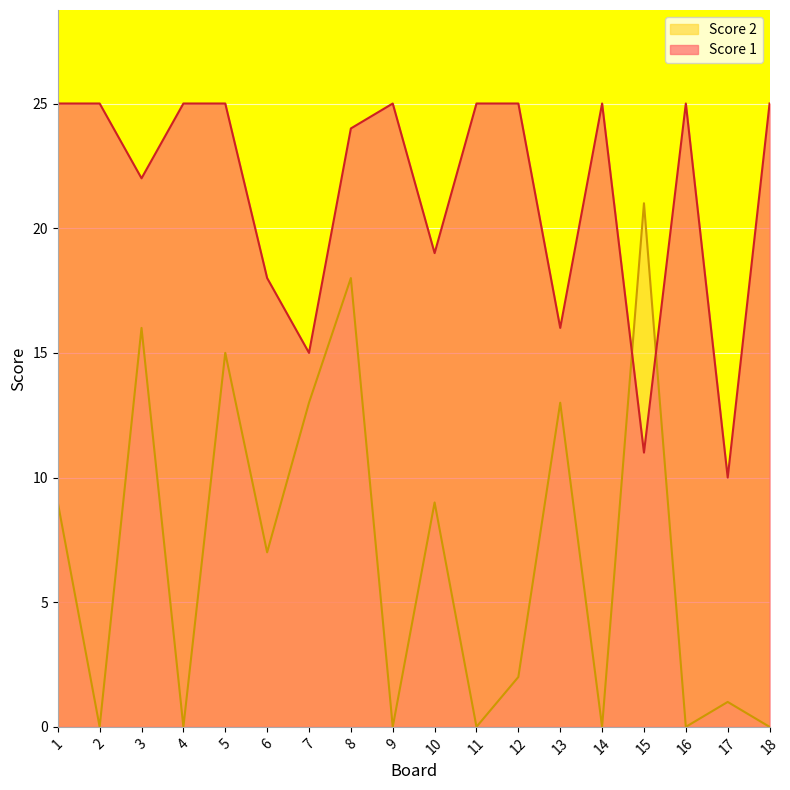

Where is the first local minimum for Score 2?

2